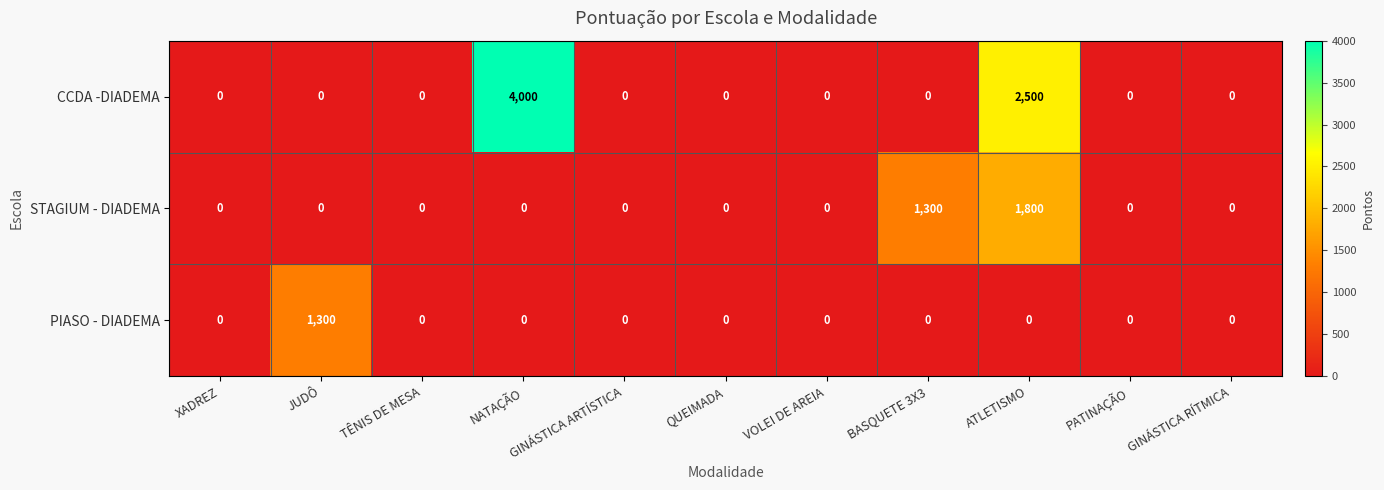

What is the difference between the maximum and minimum values in the CCDA -DIADEMA series?

4000